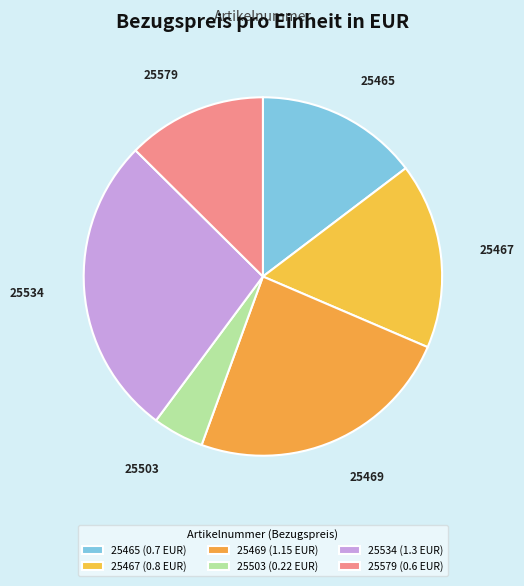

Count the number of slices in the pie.

6